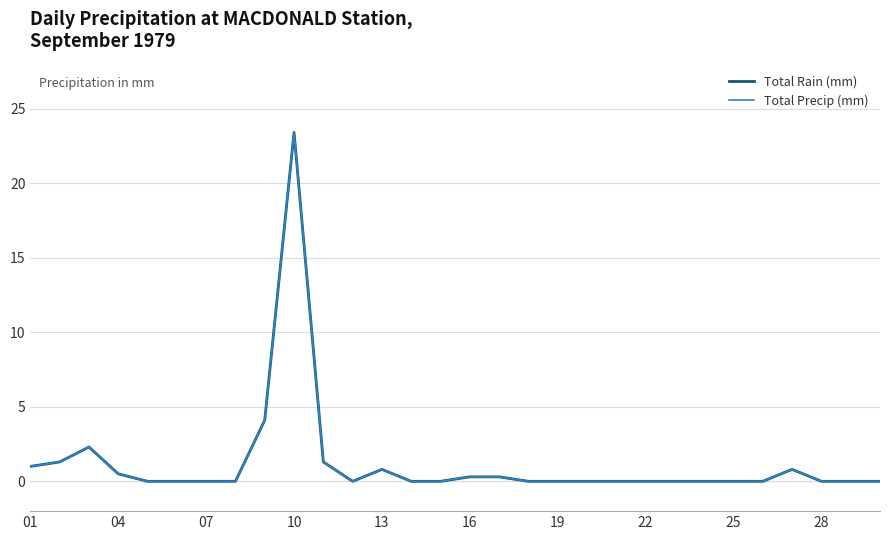

Does the chart display data point markers on the line(s)?

No